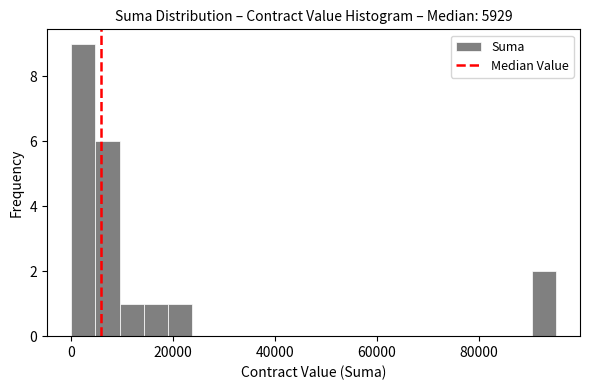

Around what value on the x-axis is the tallest bar? Give the approximate position of its centre, as read against the axis.

2000